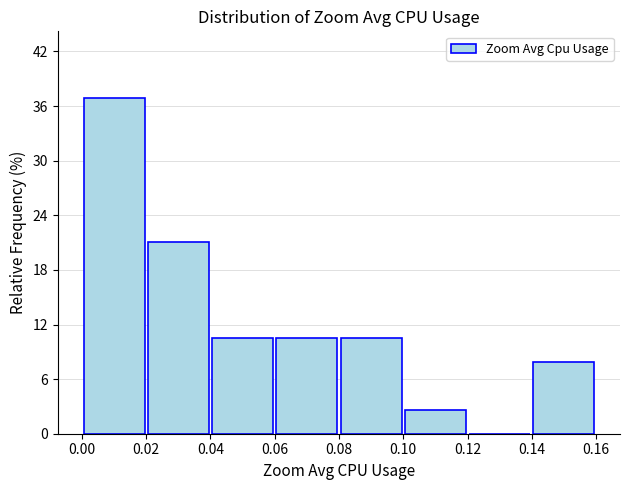

Reading left to right, transcribe this chart: for each bar, give the range it covers on the x-axis and its height. The values are not printed on the chart, so give them approximately, as read against the axis.

0.00 to 0.02: 37
0.02 to 0.04: 21
0.04 to 0.06: 11
0.06 to 0.08: 11
0.08 to 0.10: 11
0.10 to 0.12: 3
0.12 to 0.14: 0
0.14 to 0.16: 8